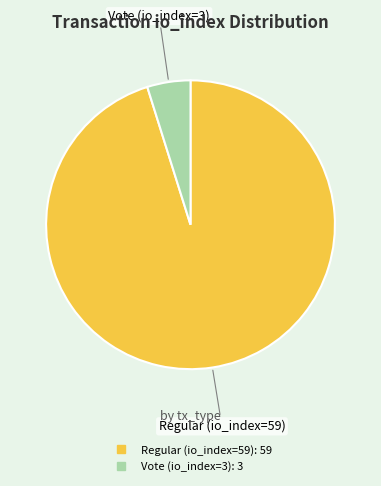

How many segments does this pie chart have?

2